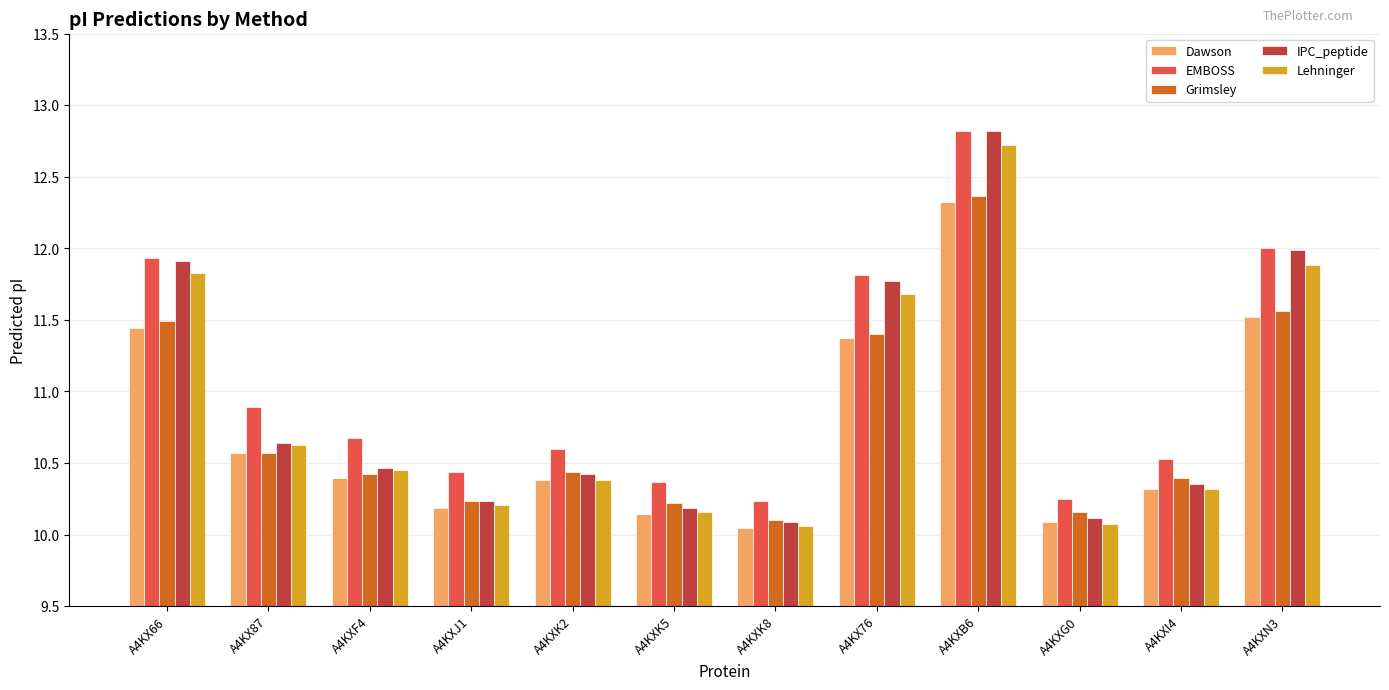

What are all the series names shown in the legend?

Dawson, EMBOSS, Grimsley, IPC_peptide, Lehninger